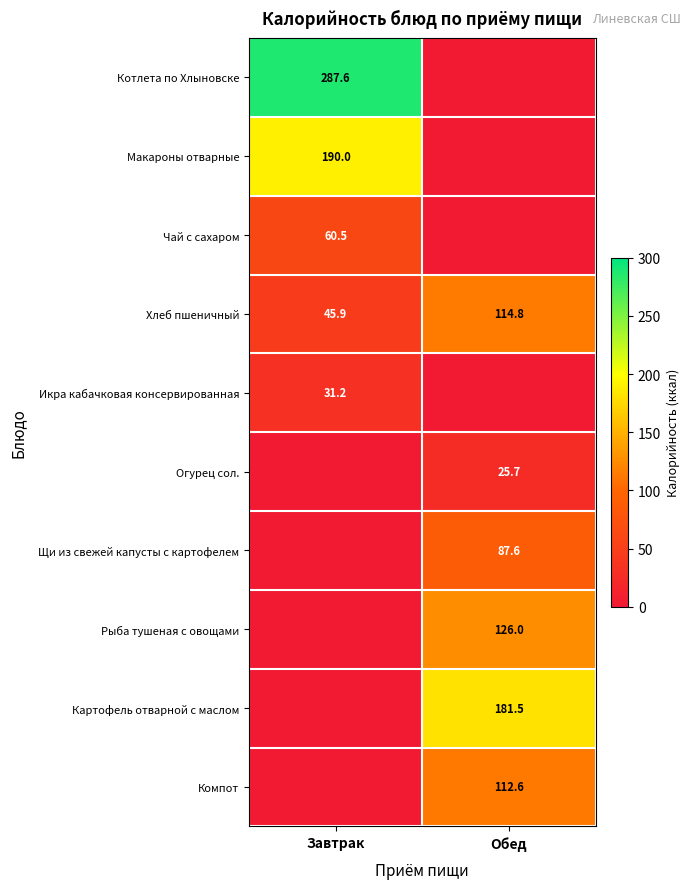

At which label does Хлеб пшеничный first exceed 114?

Обед